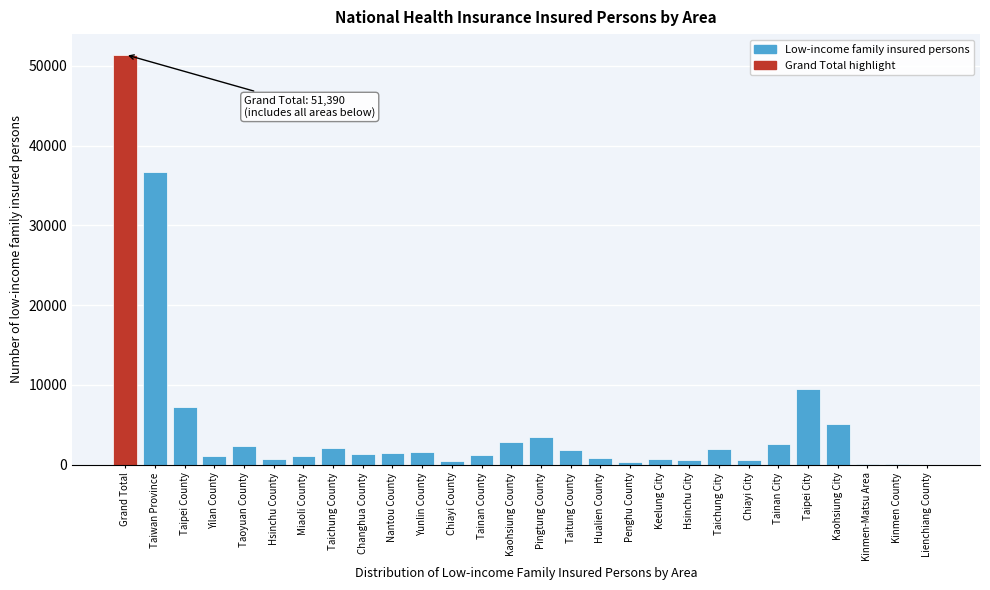

Is it true that the value at Taichung County is 2085?

True